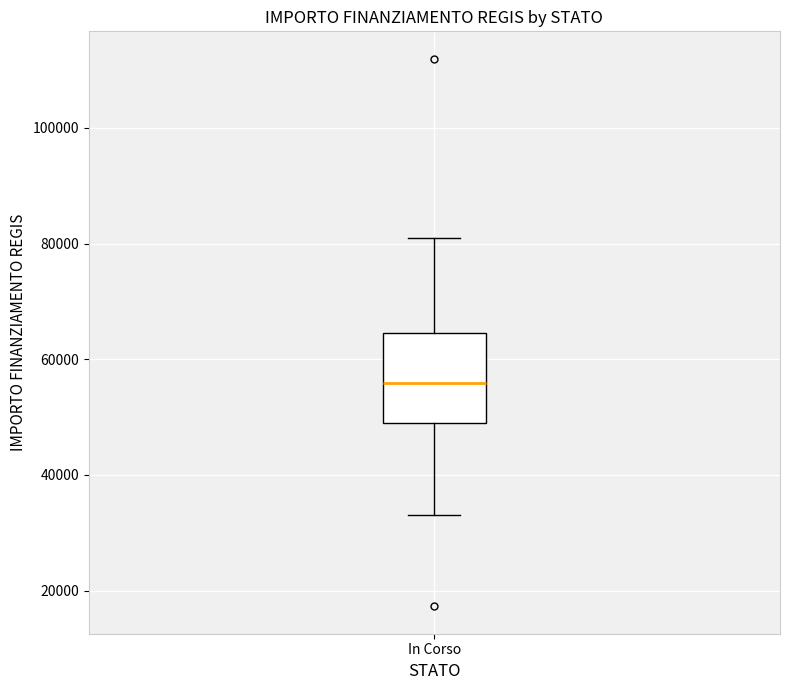

Transcribe this box plot: give where the median line is, the range the box spans, and where the two whiskers end, as read against the y-axis. The values are not printed on the chart, so give them approximately, as read against the axis.

median 56000, box 50000 to 64000, whiskers 32000 to 80000